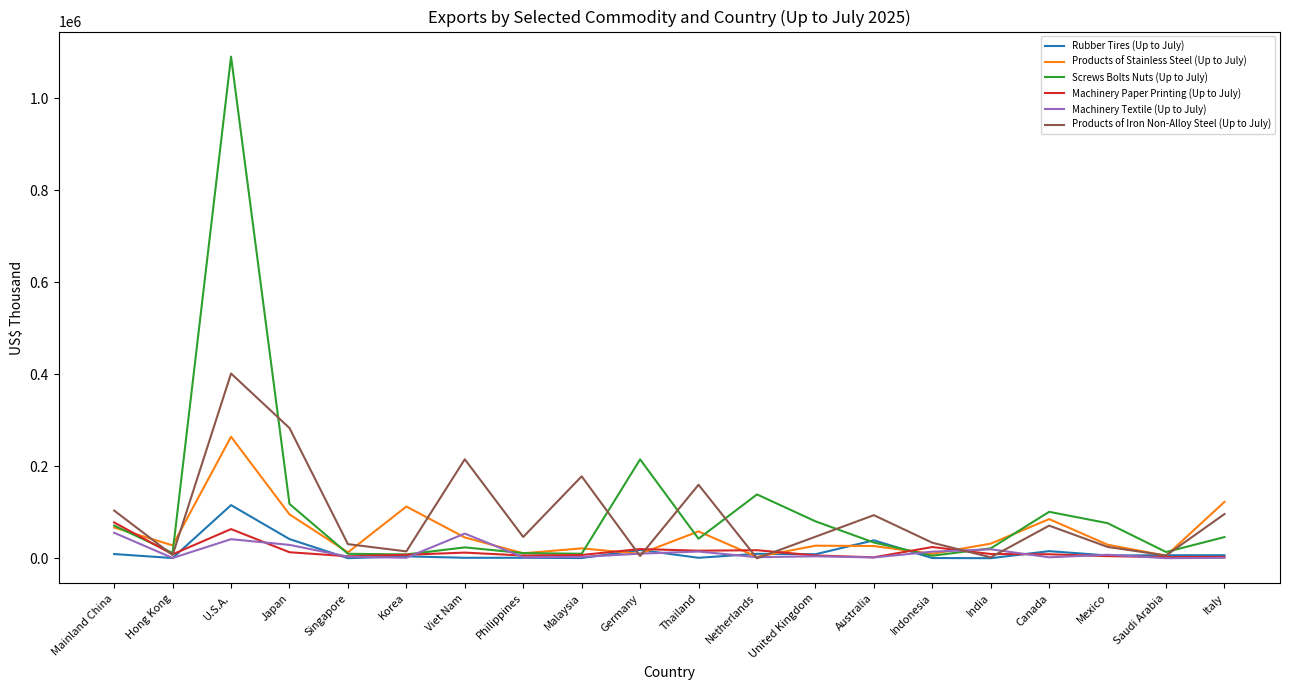

Is the value of Products of Stainless Steel (Up to July) at Philippines greater than the value of Rubber Tires (Up to July) at U.S.A.?

No